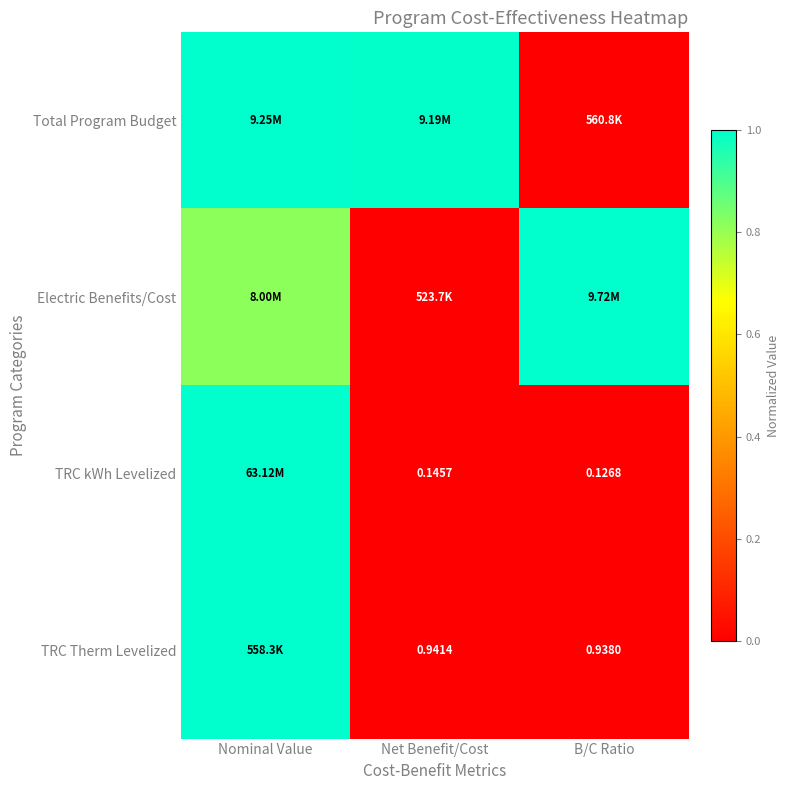

Where is TRC Therm Levelized nearest to the value 0?

B/C Ratio